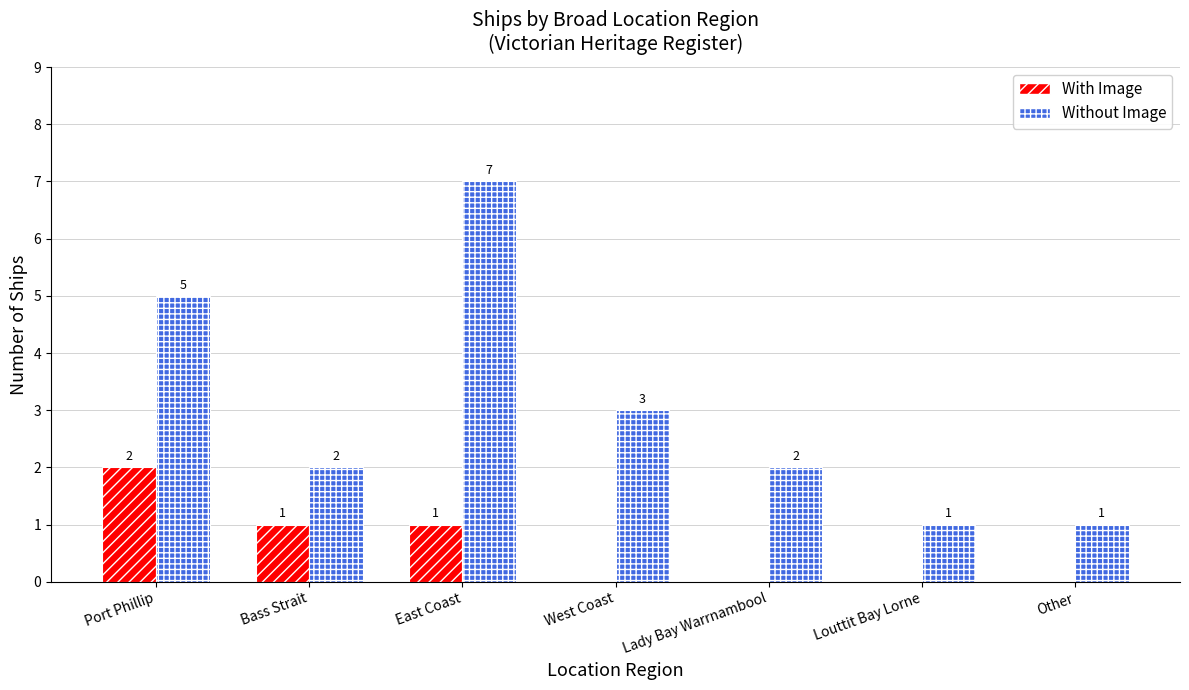

Count the With Image values in the range 0 to 1.

6